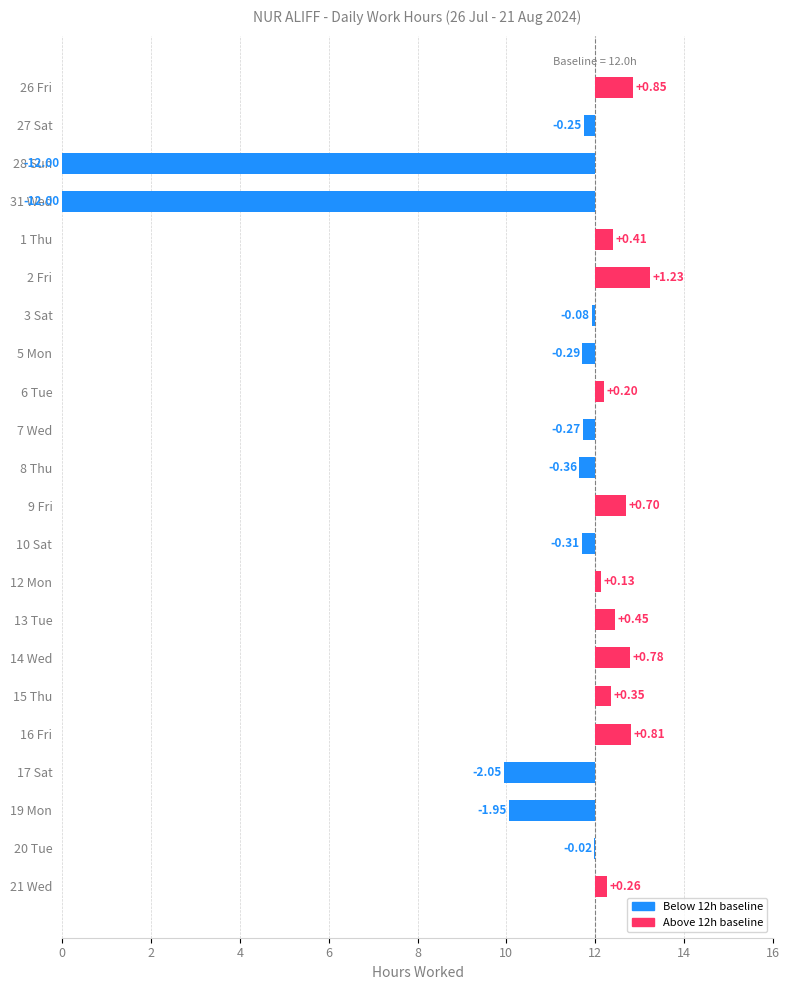

What is the sum of the values at 26 Fri and 10 Sat?

0.5